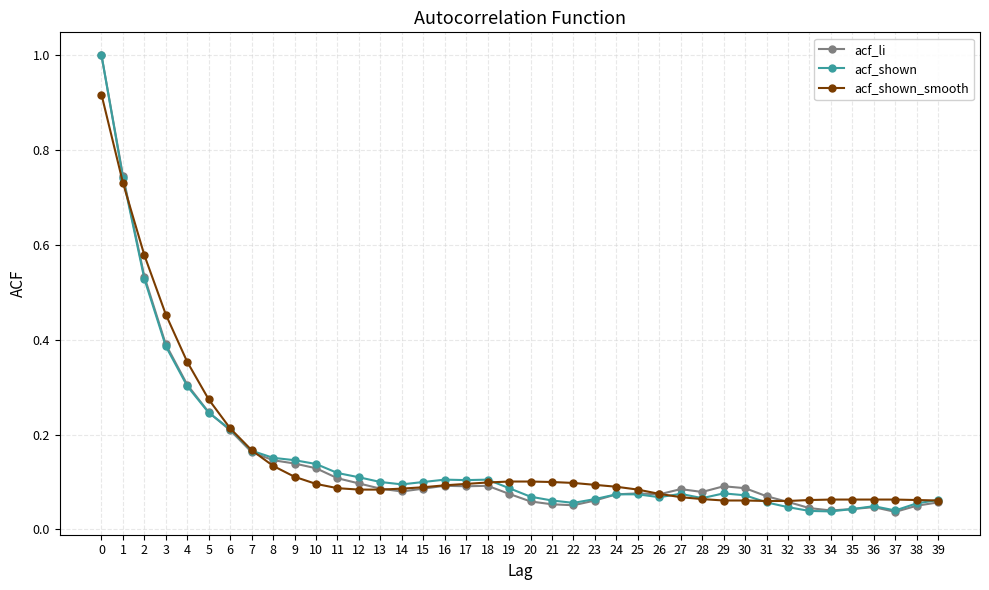

At how many categories does at least one series exceed 0?

40